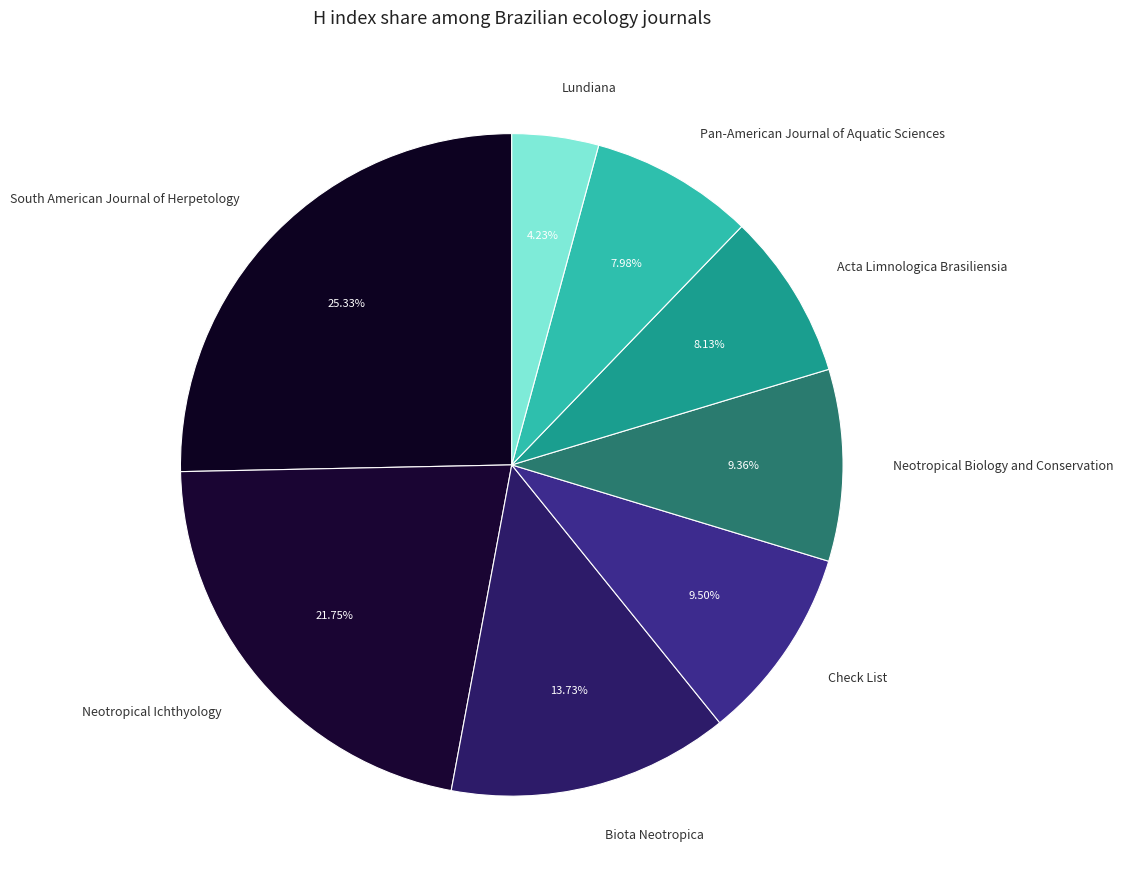

To the nearest percent, what is the combined percentage of Check List and Acta Limnologica Brasiliensia?

18%